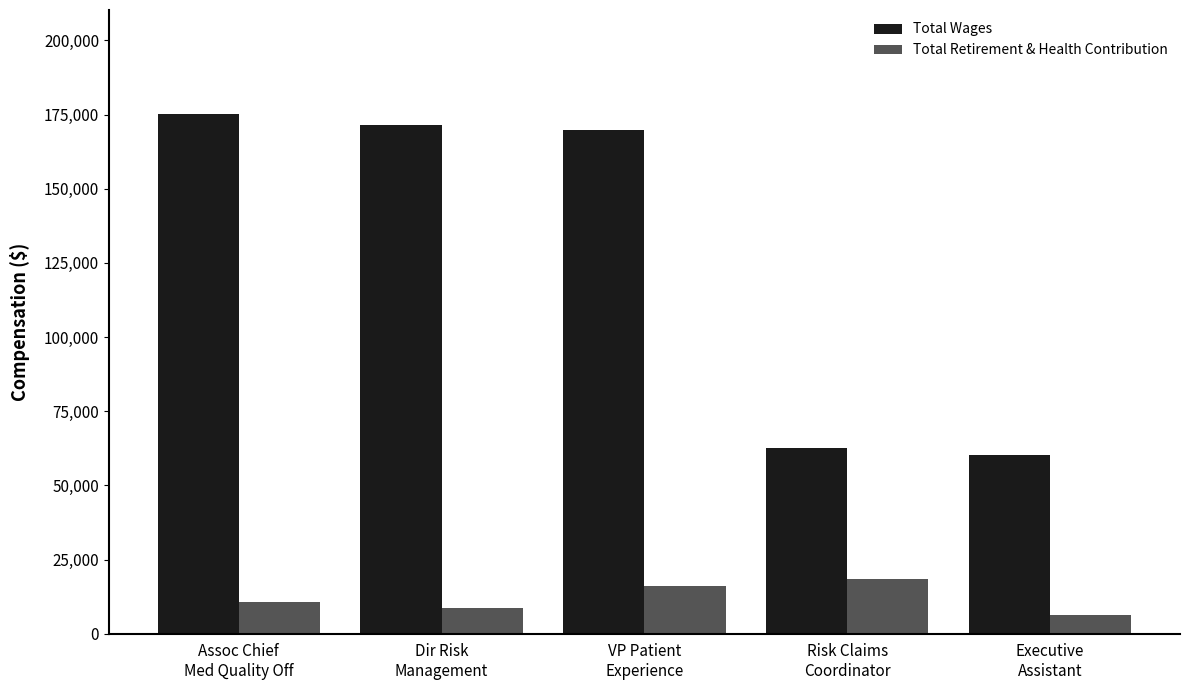

At which label does Total Retirement & Health Contribution reach its peak?

Risk Claims
Coordinator